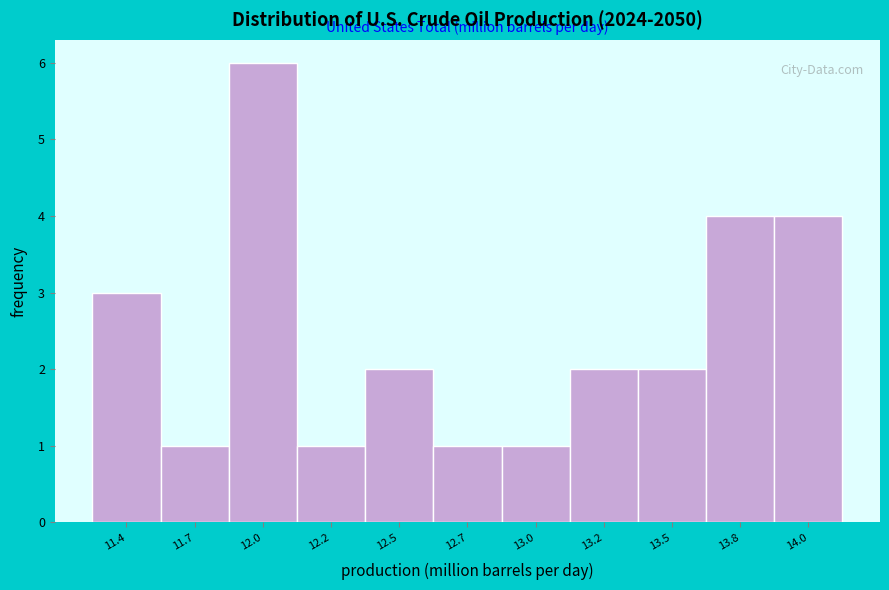

Reading right to left, what are all the values shown in this chart?

14.0=4	13.8=4	13.5=2	13.2=2	13.0=1	12.7=1	12.5=2	12.2=1	12.0=6	11.7=1	11.4=3